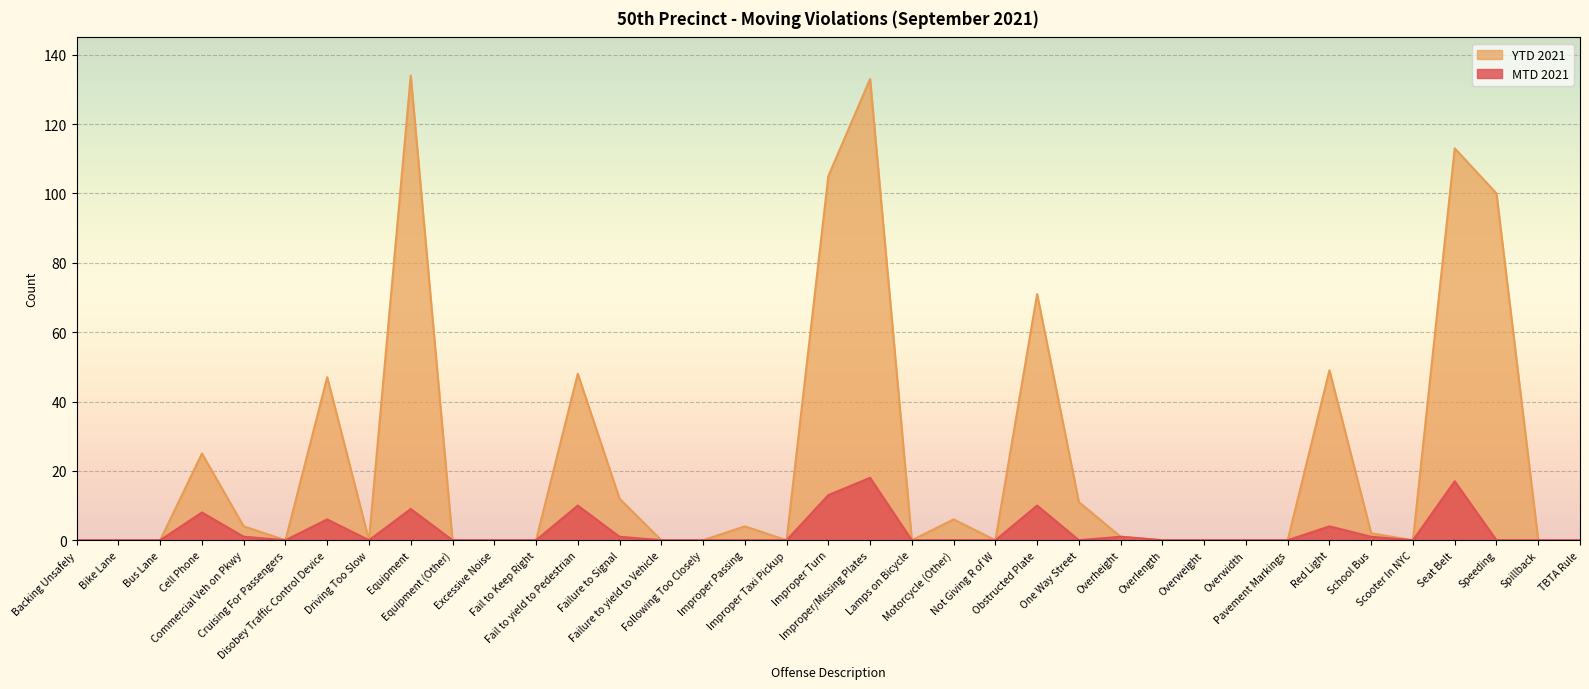

What is the greatest value displayed?

134